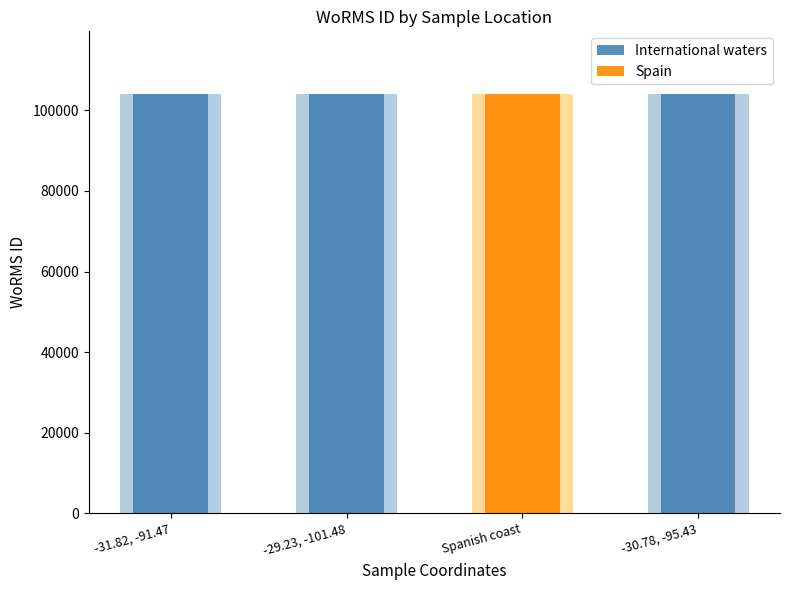

What is the total value across all series at -31.82, -91.47?

103989